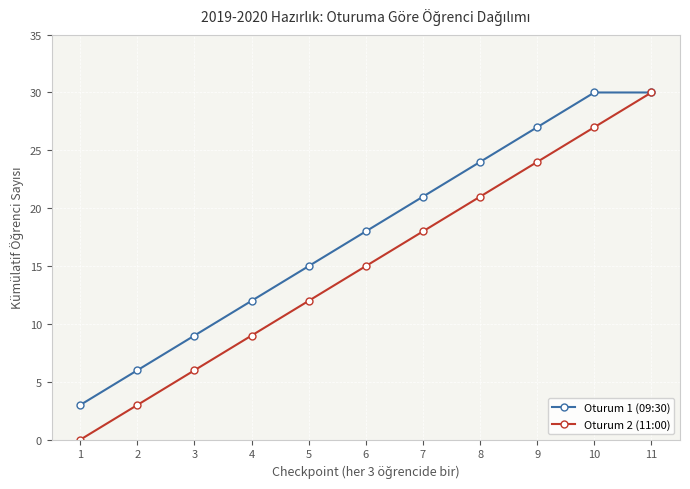

Reading right to left, what are all the values shown in this chart?

Oturum 1 (09:30): 11=30	10=30	9=27	8=24	7=21	6=18	5=15	4=12	3=9	2=6	1=3
Oturum 2 (11:00): 11=30	10=27	9=24	8=21	7=18	6=15	5=12	4=9	3=6	2=3	1=0